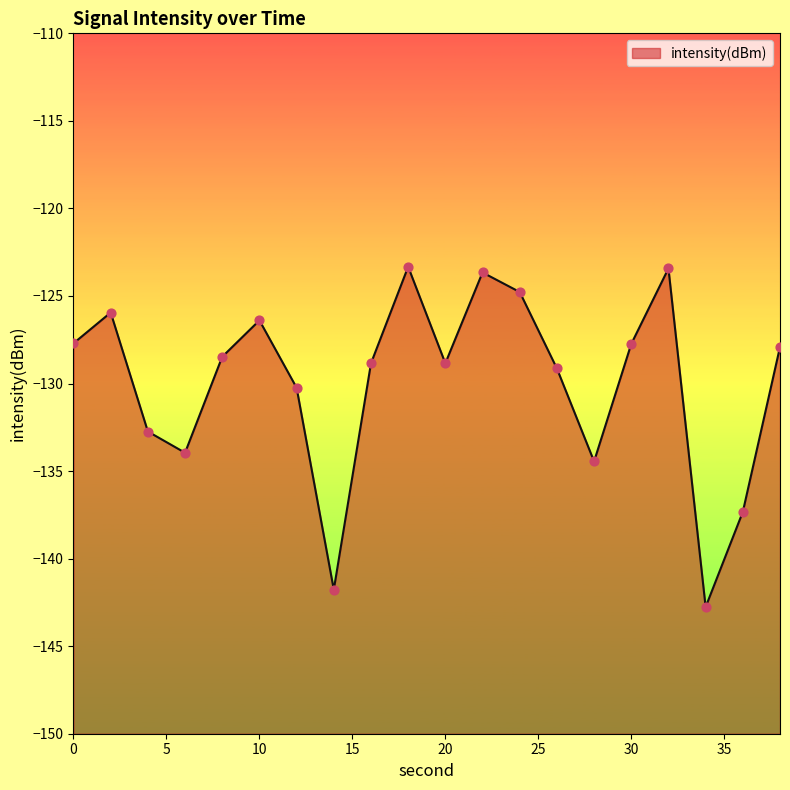

Between 34 and 18, which is larger?

18